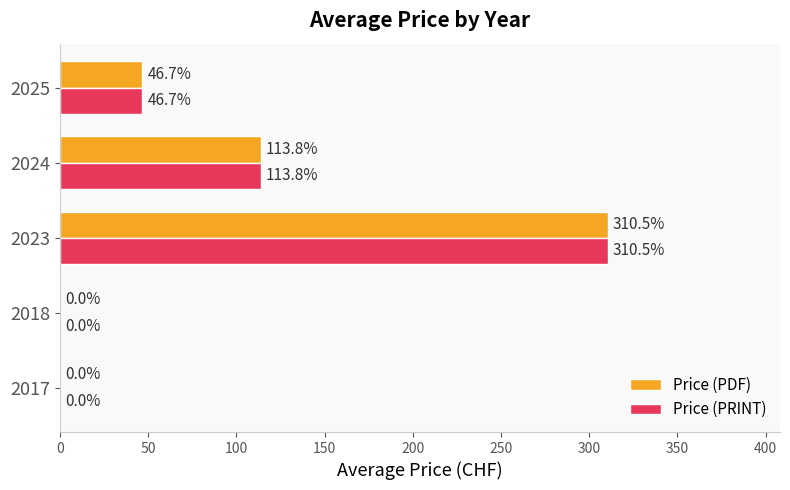

At which label is Price (PDF) closest to 155?

2024